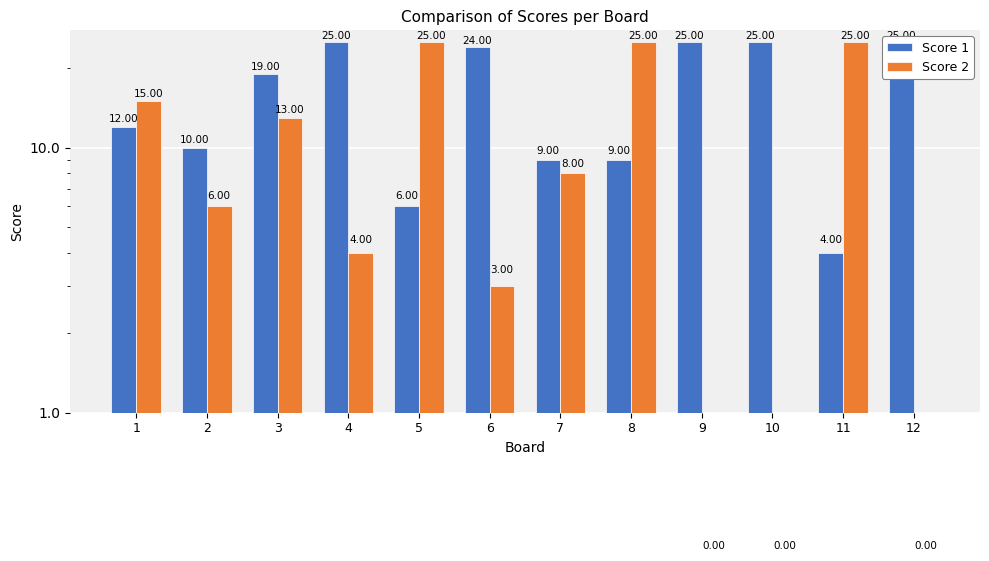

Reading left to right, what are all the values shown in this chart?

Score 1: 1=12	2=10	3=19	4=25	5=6	6=24	7=9	8=9	9=25	10=25	11=4	12=25
Score 2: 1=15	2=6	3=13	4=4	5=25	6=3	7=8	8=25	9=0	10=0	11=25	12=0